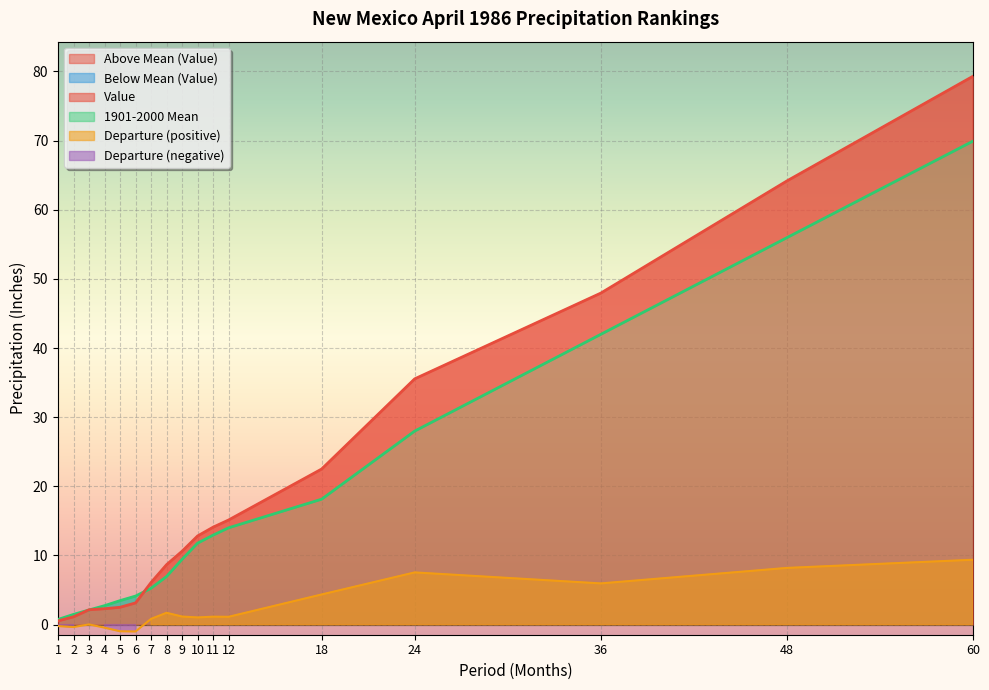

Is the value of Value at 60 greater than the value of Departure at 6?

Yes